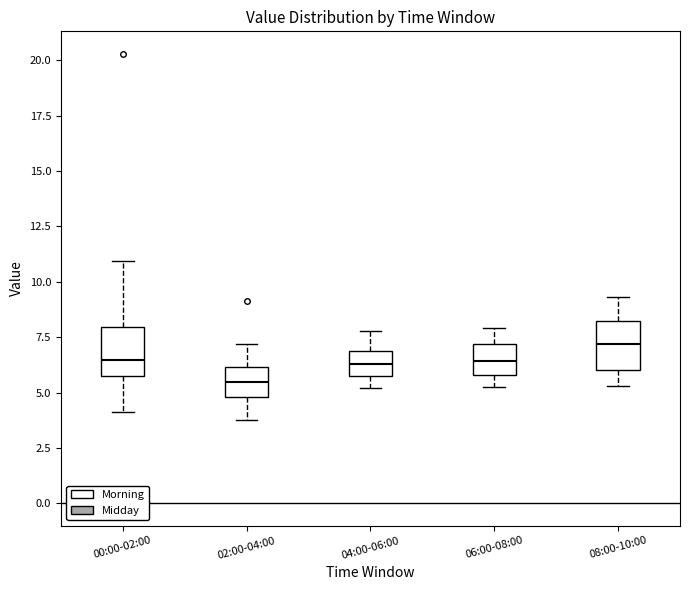

Reading left to right, read every box against the y-axis: the position of its median line, the range the box covers, and the ends of its whiskers. The values are not printed on the chart, so give them approximately, as read against the axis.

00:00-02:00: median 6.5, box 5.5 to 8.0, whiskers 4.0 to 11.0
02:00-04:00: median 5.5, box 5.0 to 6.0, whiskers 4.0 to 7.0
04:00-06:00: median 6.5, box 6.0 to 7.0, whiskers 5.0 to 8.0
06:00-08:00: median 6.5, box 6.0 to 7.0, whiskers 5.5 to 8.0
08:00-10:00: median 7.0, box 6.0 to 8.0, whiskers 5.5 to 9.5